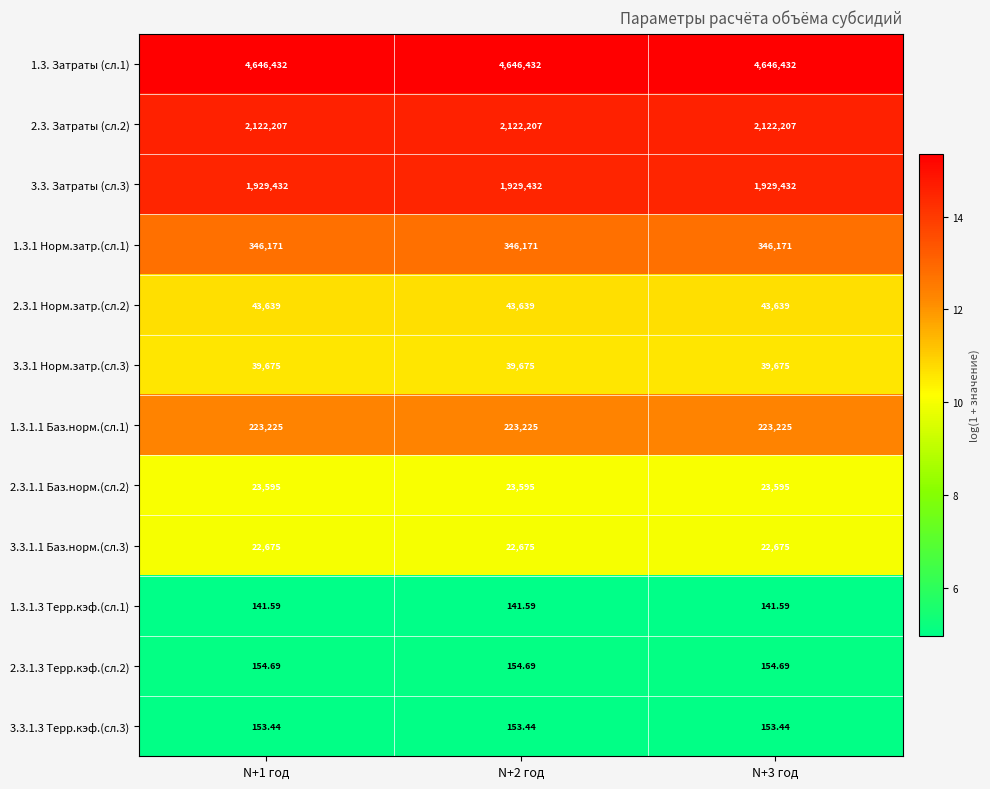

Is the value of 3.3.1 Норм.затр.(сл.3) at N+1 год greater than the value of 1.3.1.3 Терр.кэф.(сл.1) at N+1 год?

Yes